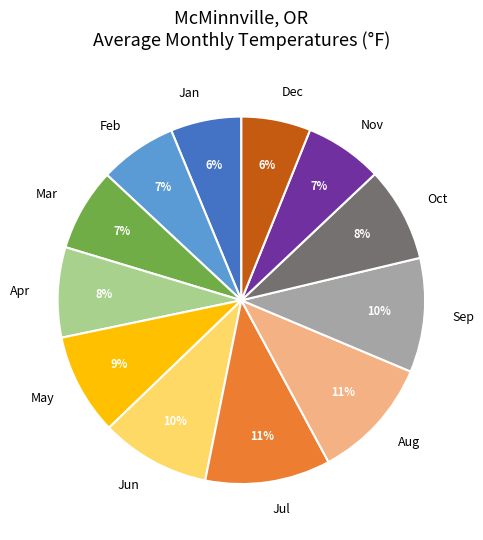

Is there a majority slice in this chart?

No